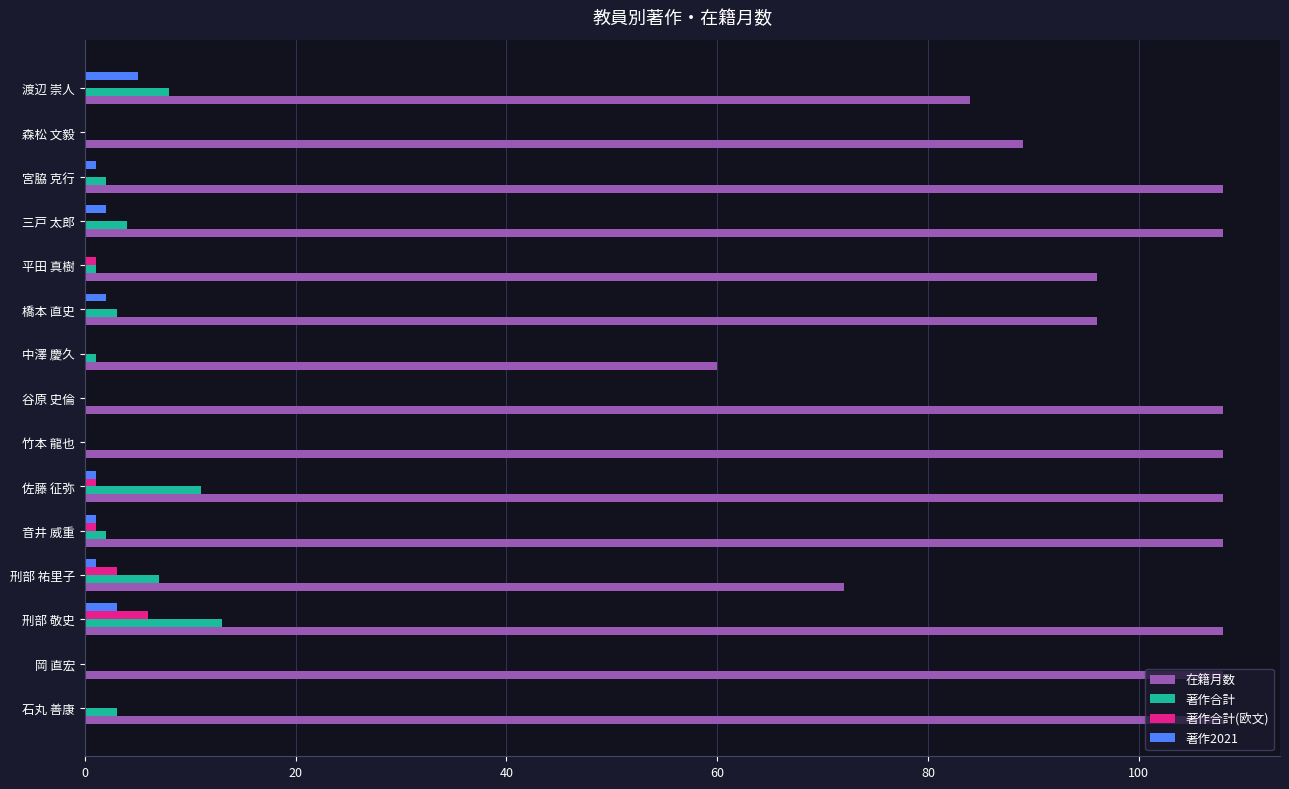

Which series has the largest total across all categories?

在籍月数